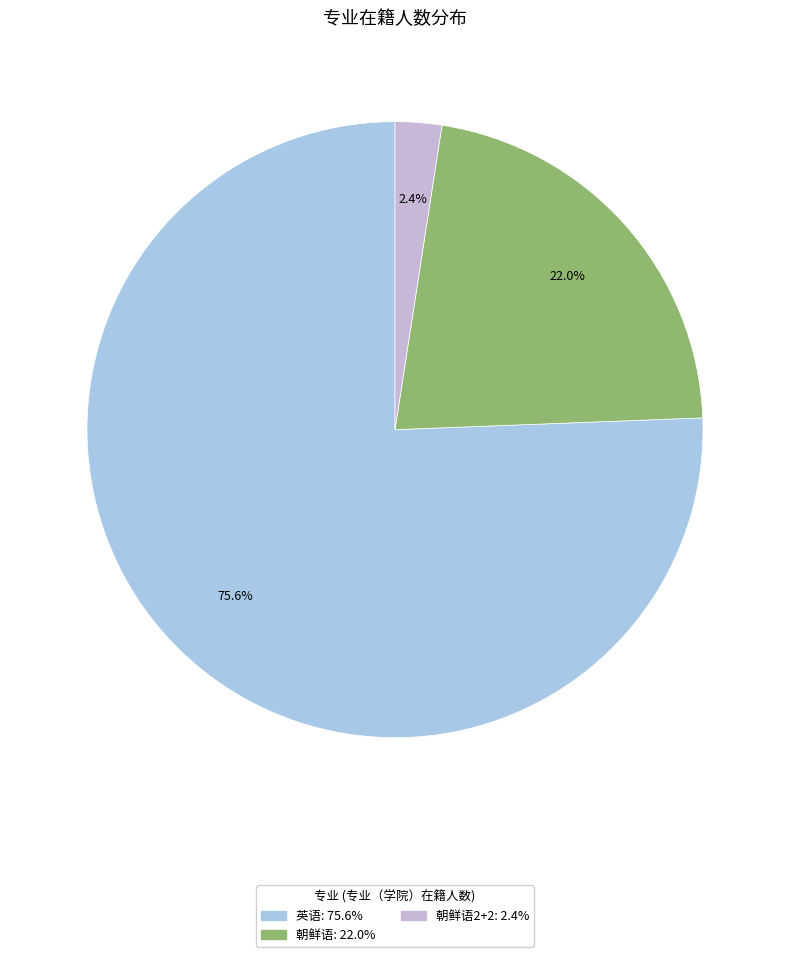

Count the number of slices in the pie.

3